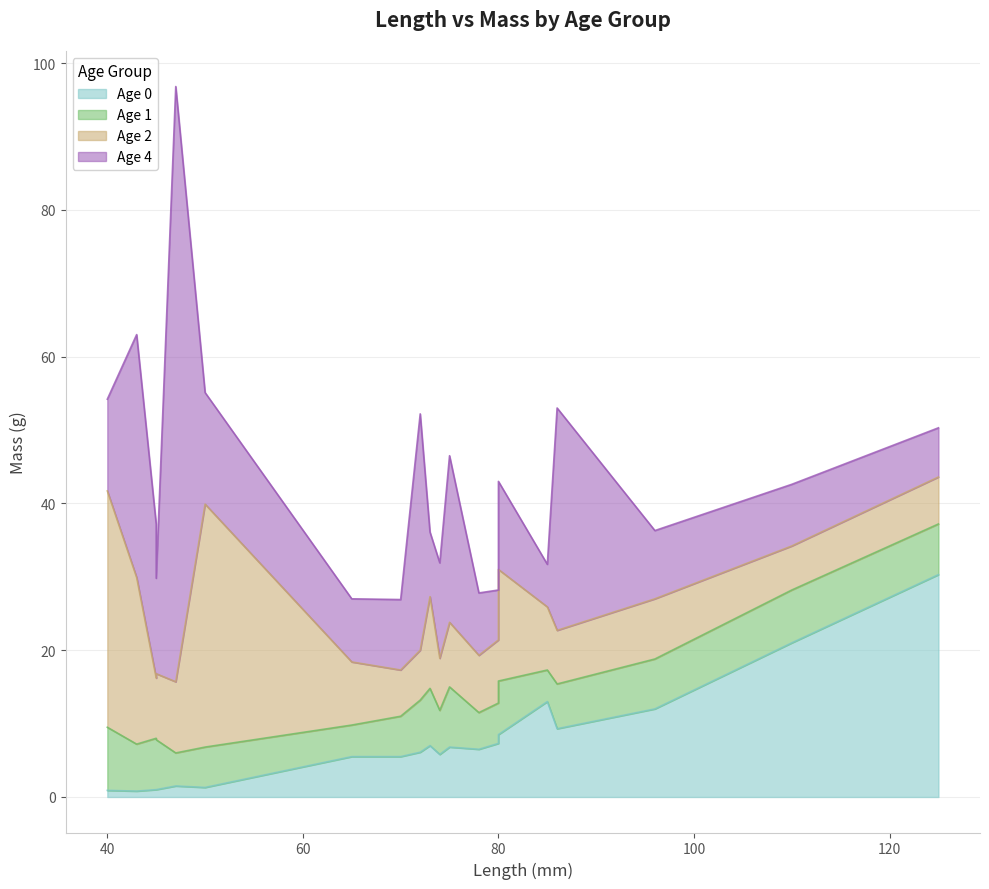

Reading left to right, what are all the values shown in this chart?

Age 0: 47=1.5	45=1.0	45=1.0	86=9.3	80=8.5	50=1.3	43=0.8	75=6.8	73=7.0	40=0.9	72=6.1	80=7.3	85=13.0	70=5.5	110=21.0	125=30.3	96=12.0	78=6.5	65=5.5	74=5.8
Age 1: 47=4.5	45=6.8	45=7.0	86=6.1	80=7.3	50=5.5	43=6.4	75=8.2	73=7.8	40=8.6	72=7.1	80=5.5	85=4.3	70=5.5	110=7.2	125=6.9	96=6.8	78=5.0	65=4.3	74=6.0
Age 2: 47=9.7	45=9.0	45=8.2	86=7.3	80=15.2	50=33.1	43=22.7	75=8.8	73=12.5	40=32.2	72=6.8	80=8.6	85=8.6	70=6.3	110=6.0	125=6.4	96=8.2	78=7.8	65=8.6	74=7.1
Age 4: 47=81.1	45=13.0	45=21.0	86=30.3	80=12.0	50=15.2	43=33.1	75=22.7	73=8.8	40=12.5	72=32.2	80=6.8	85=5.8	70=9.6	110=8.4	125=6.7	96=9.3	78=8.5	65=8.6	74=13.0